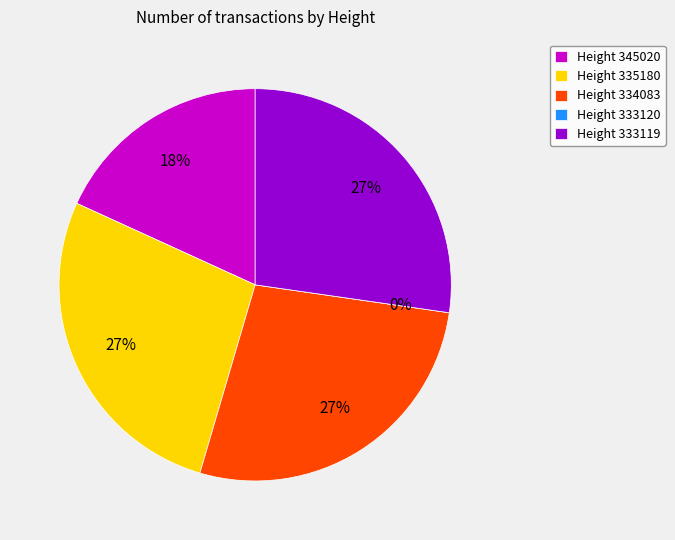

Is 333120 the majority of the pie?

No